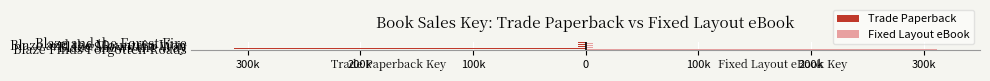

What are all the series names shown in the legend?

Trade Paperback, Fixed Layout eBook